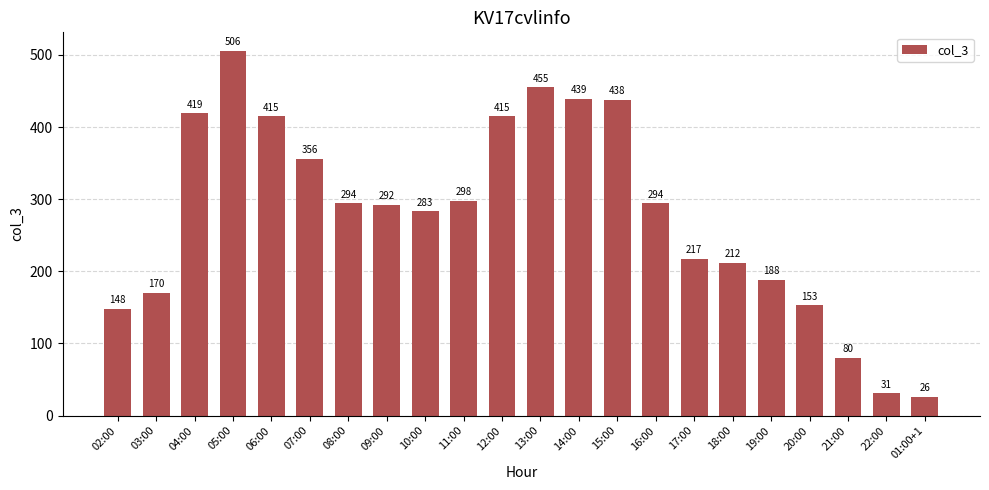

Count the number of categories in the chart.

22